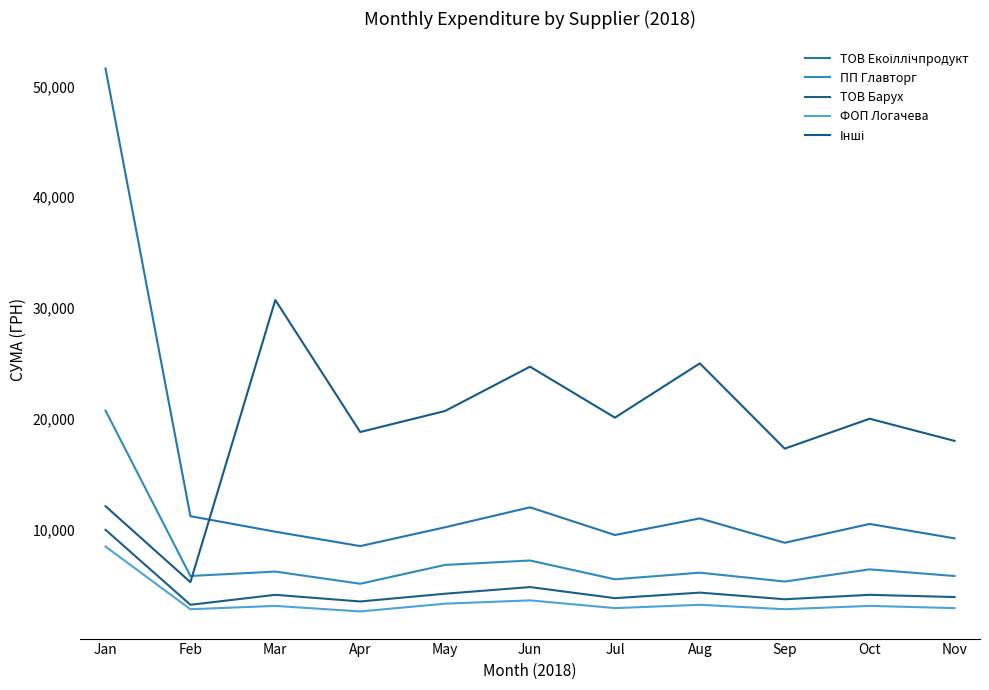

How many lines are shown in the chart?

5